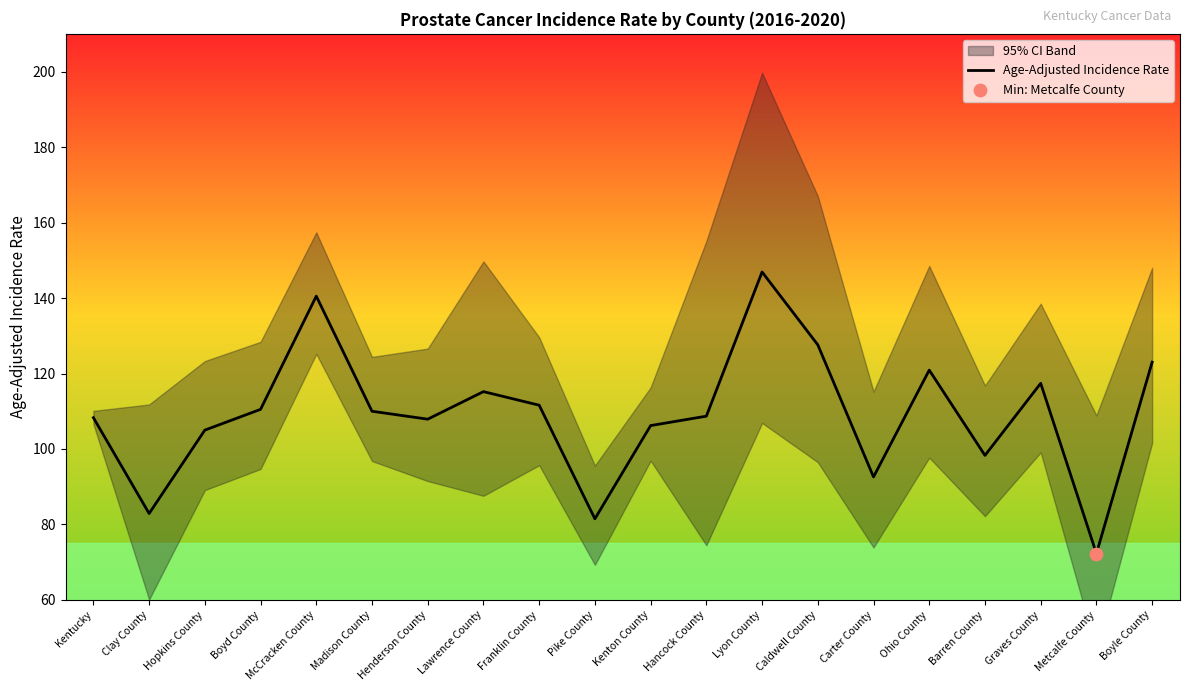

What is the change in value from Lawrence County to Barren County?

-16.9